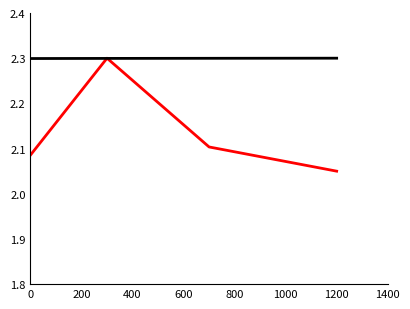

What is the greatest value displayed?

2.3